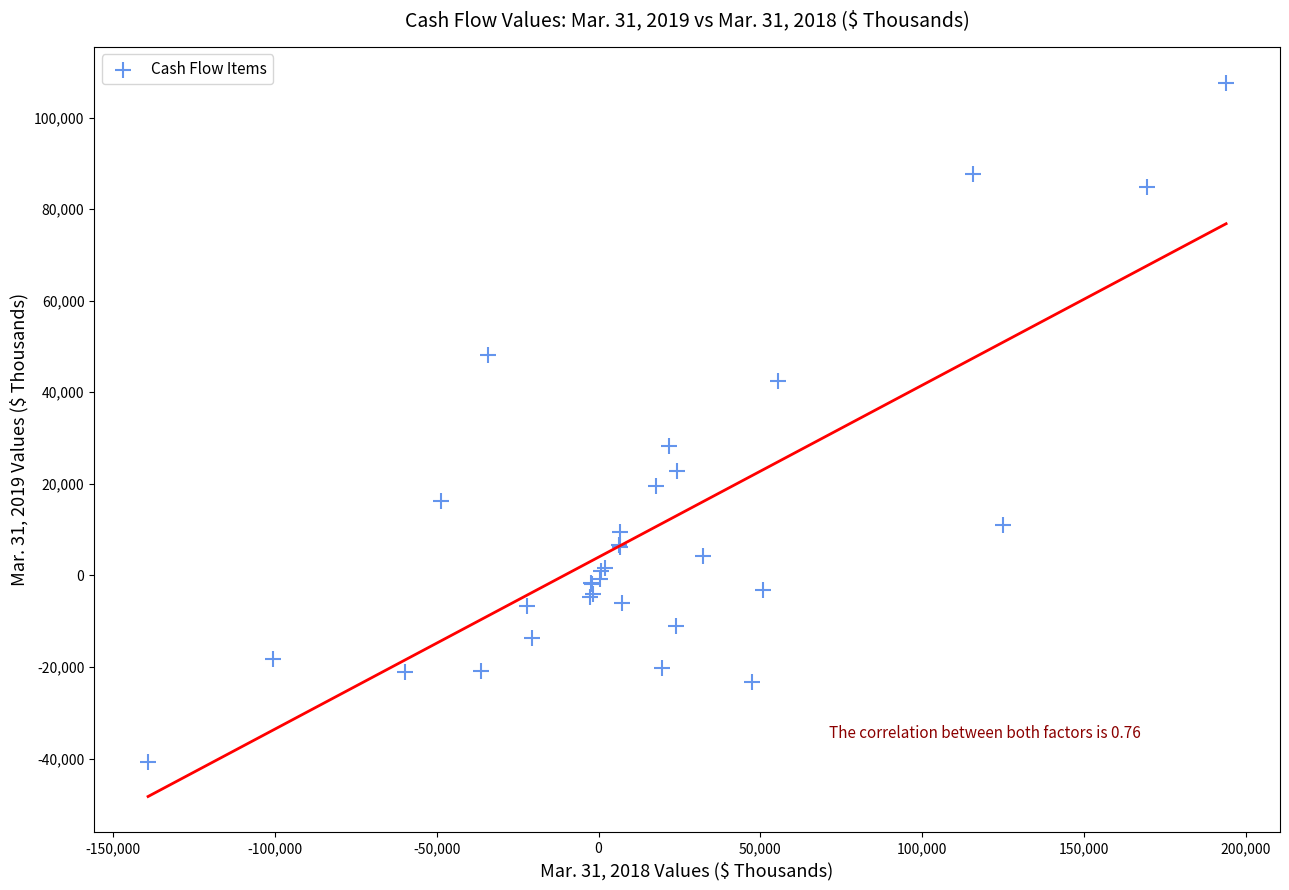

What Y value in the scatter plot is closest to 33408?

28233